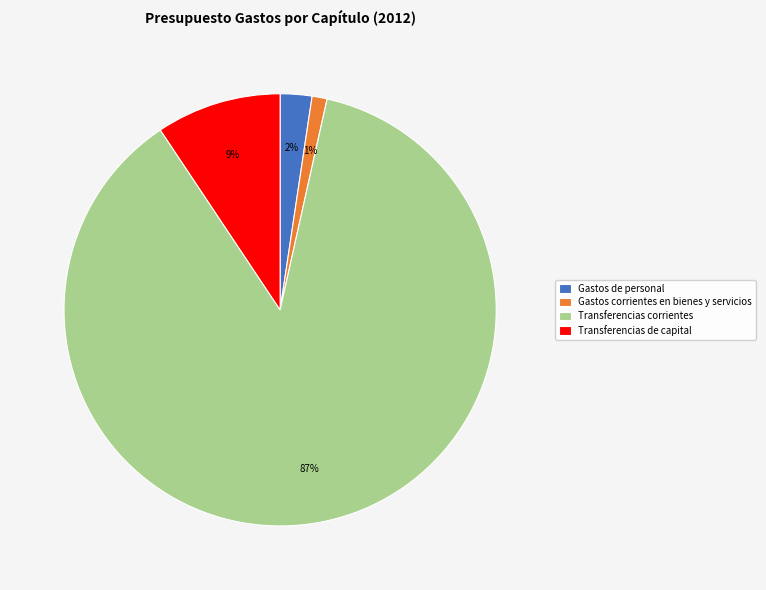

To the nearest percent, what is the average slice percentage?

25%